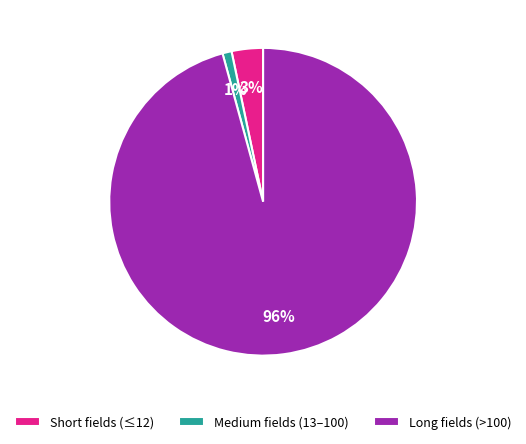

To the nearest percent, what percentage of the pie is Medium fields (13–100)?

1%